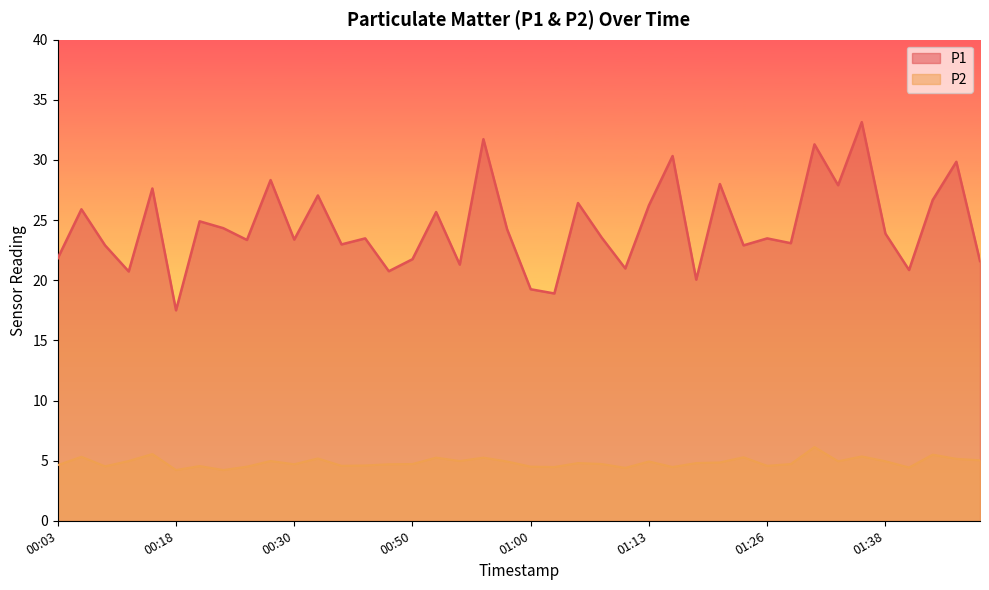

Where is the first local minimum for P1?

00:09